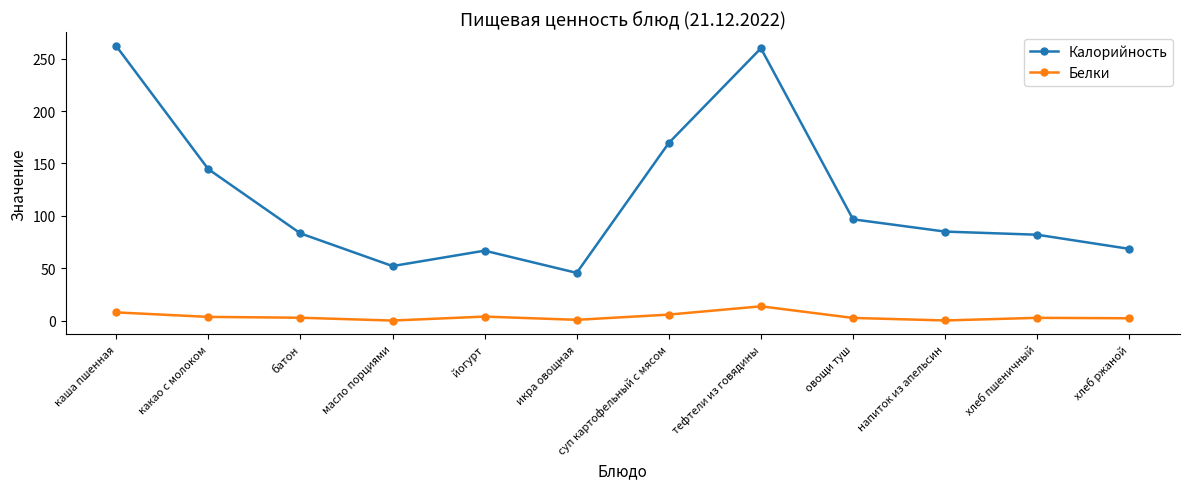

True or false: Белки and Калорийность cross at least once.

False